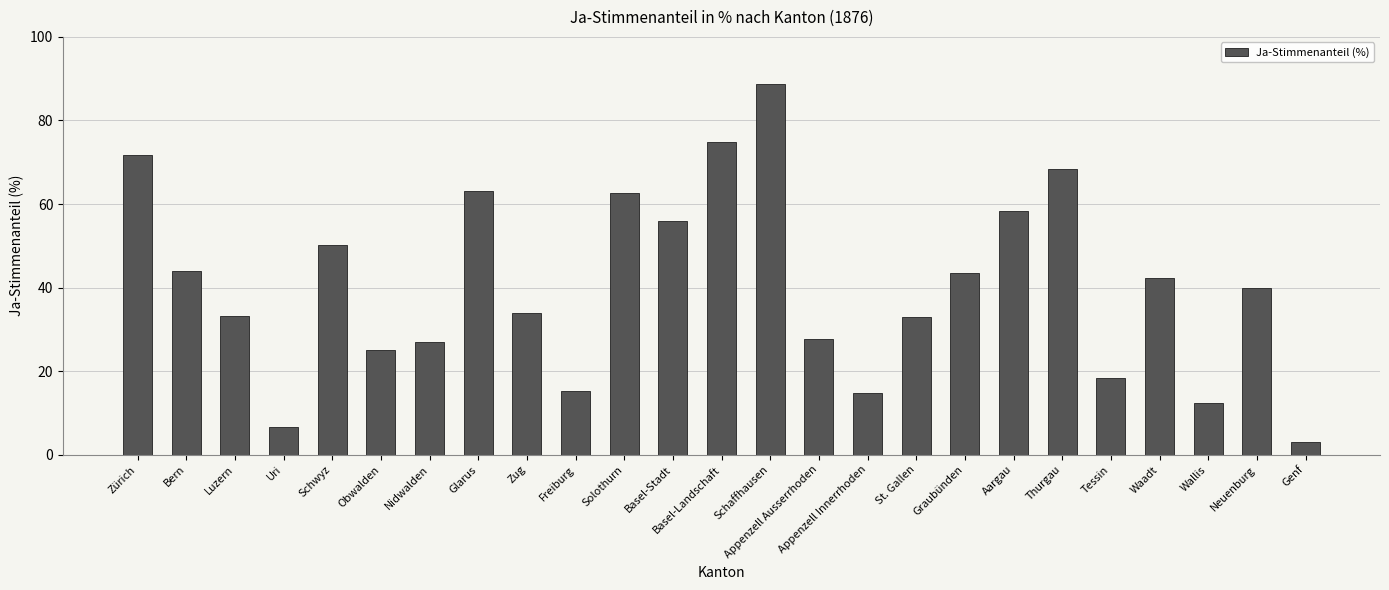

True or false: the data shows 42.4 at Waadt.

True